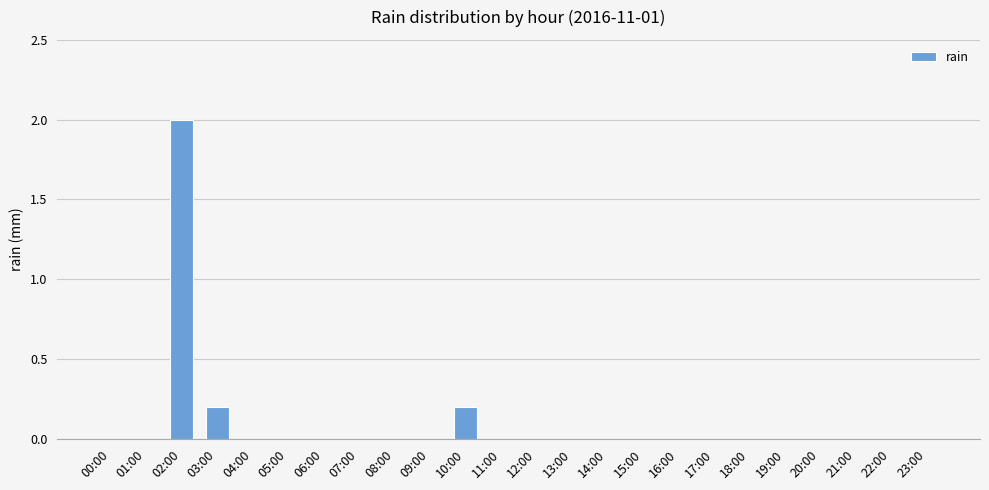

Is it true that the value at 02:00 is 2.0?

True